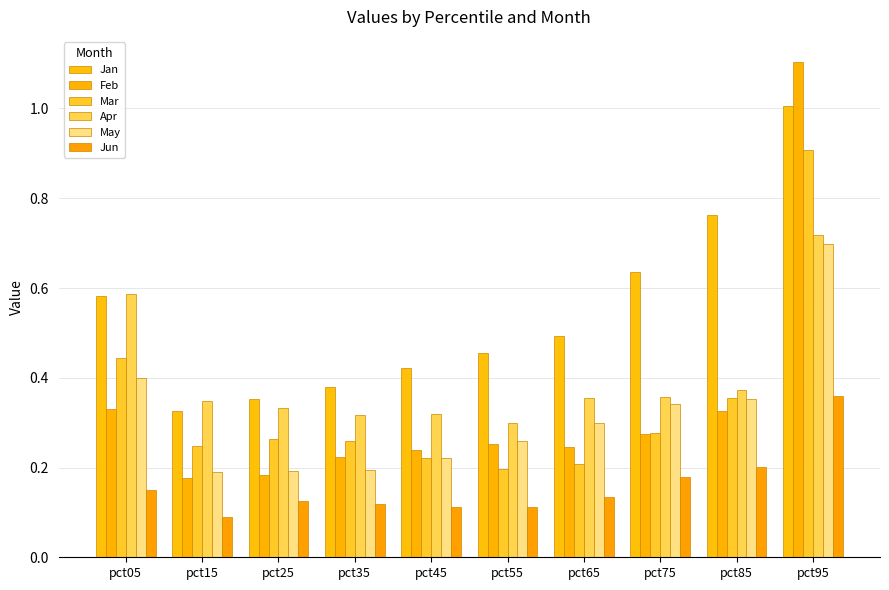

What is the lowest value of the Jan series?

0.3